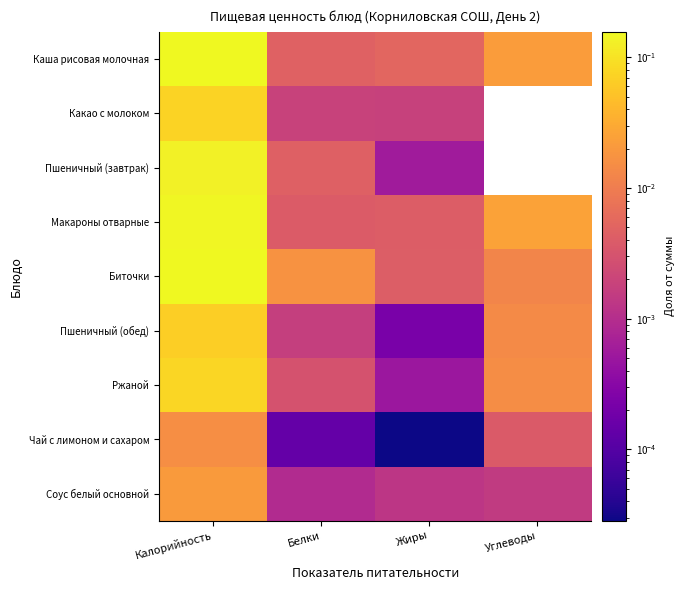

At how many categories does at least one series exceed 0?

4